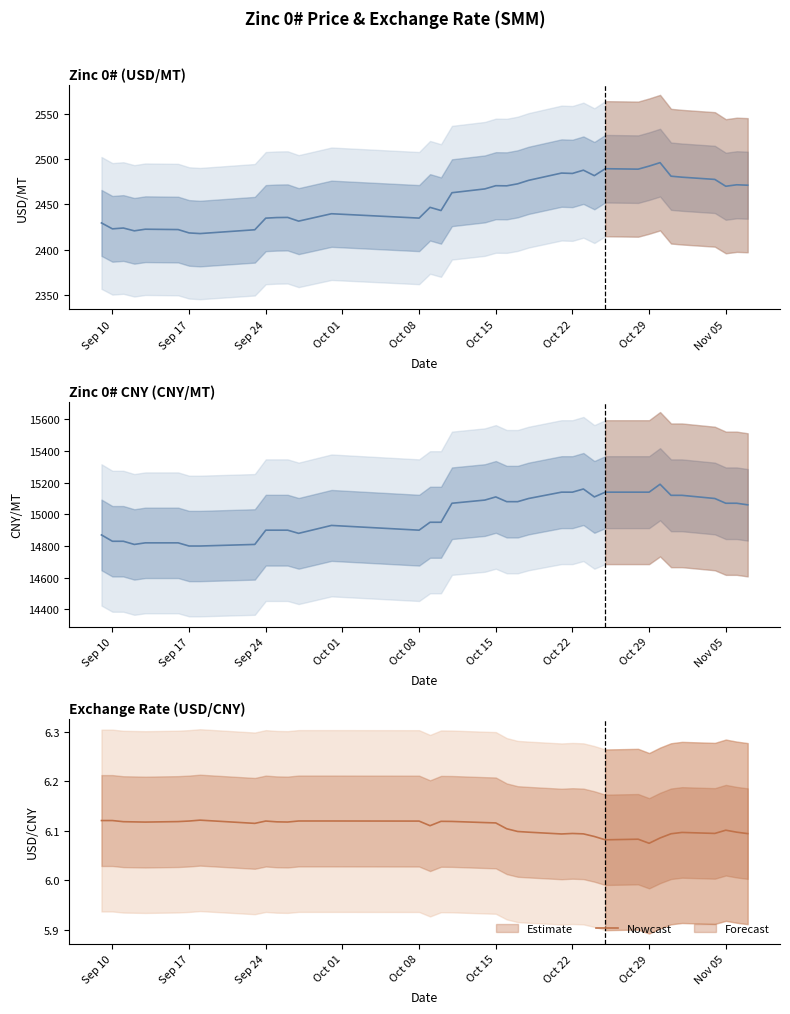

True or false: there are more than 2 points higher than both neighbors.

True